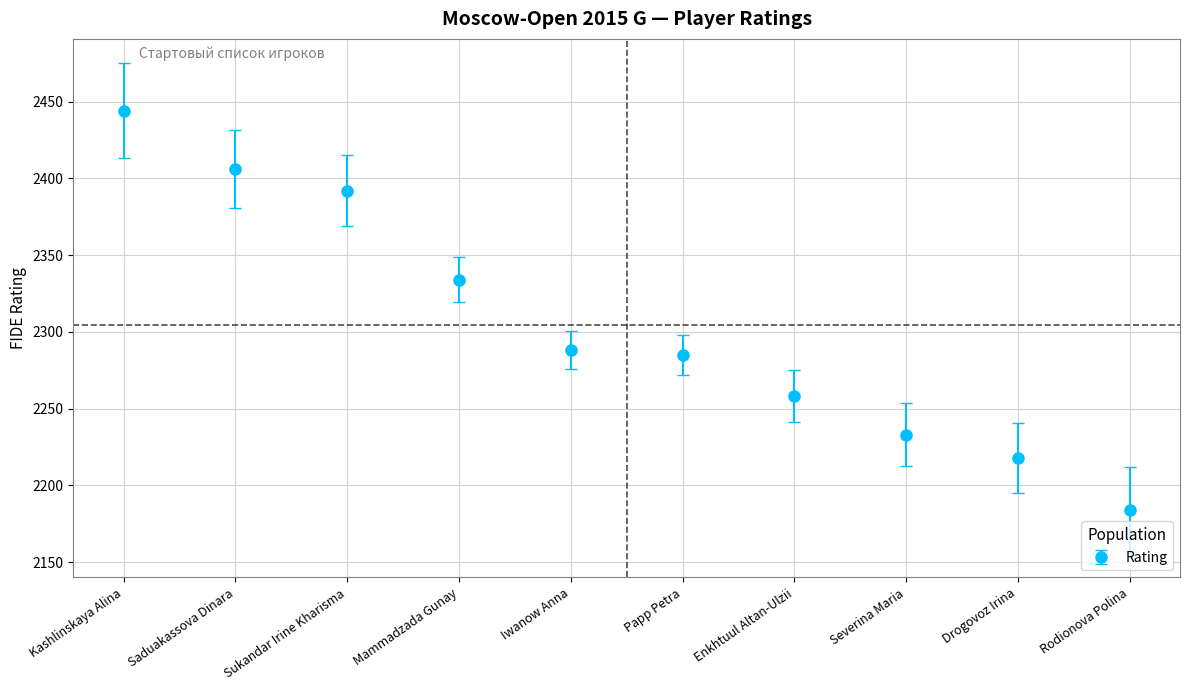

Is it true that the value at Sukandar Irine Kharisma is 1121?

False